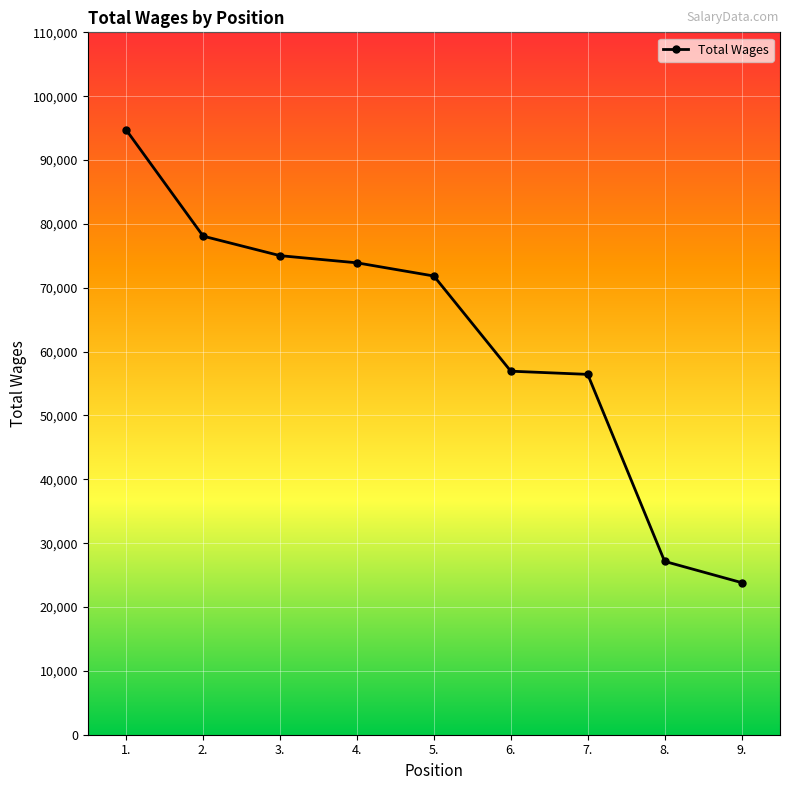

Which has a higher value, 6. or 3.?

3.